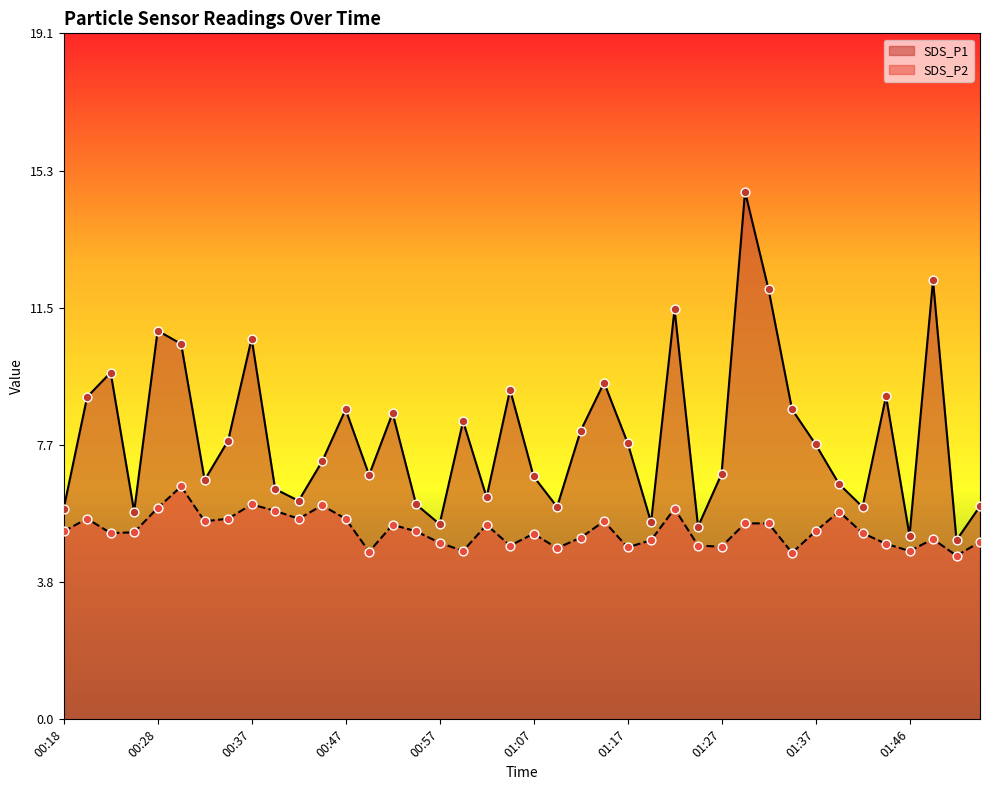

Which series reaches the minimum Y coordinate?

SDS_P2